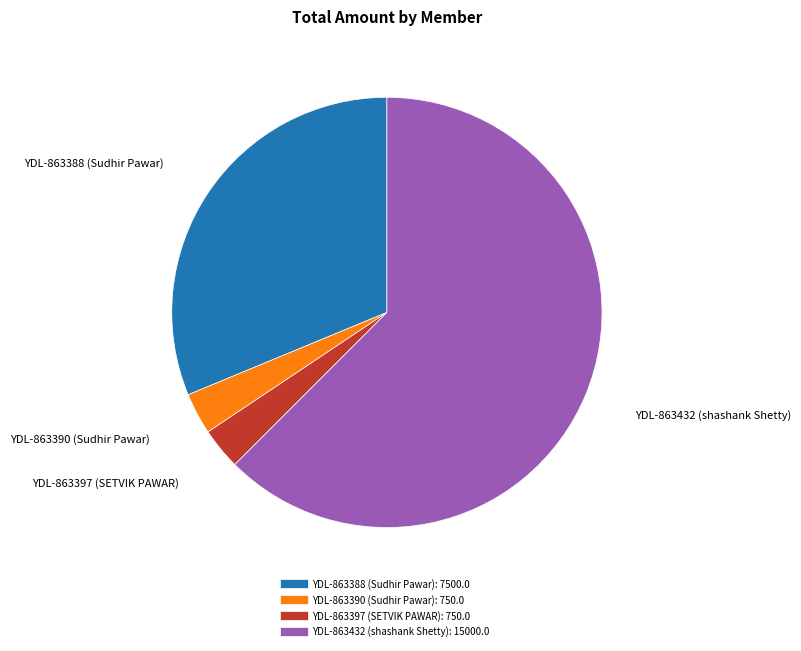

Which slice is the largest?

YDL-863432 (shashank Shetty)